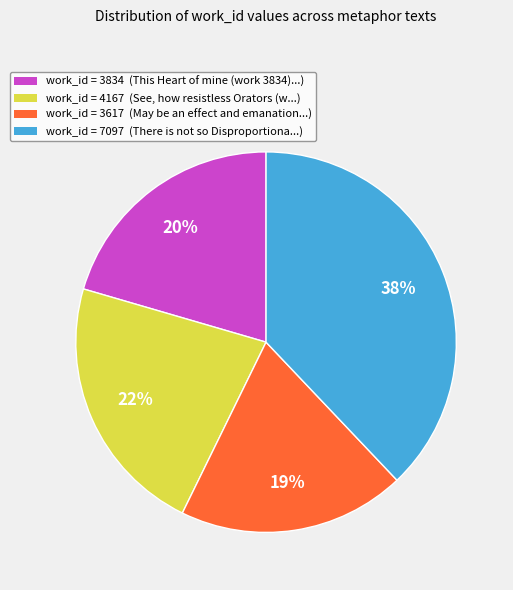

Is there any slice that represents more than half of the pie?

No